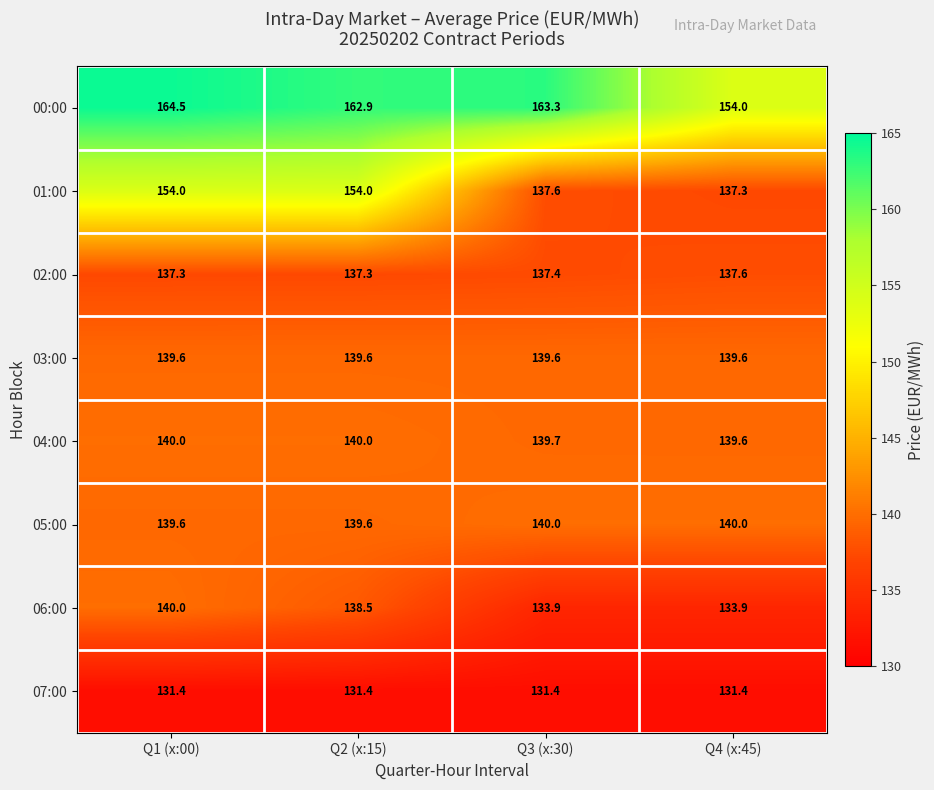

Which category has the highest value across all series?

Q1 (x:00)